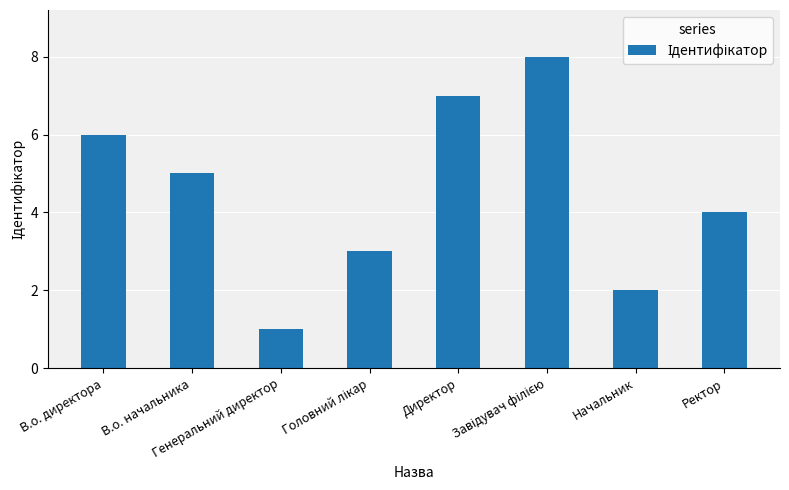

What is the greatest value displayed?

8